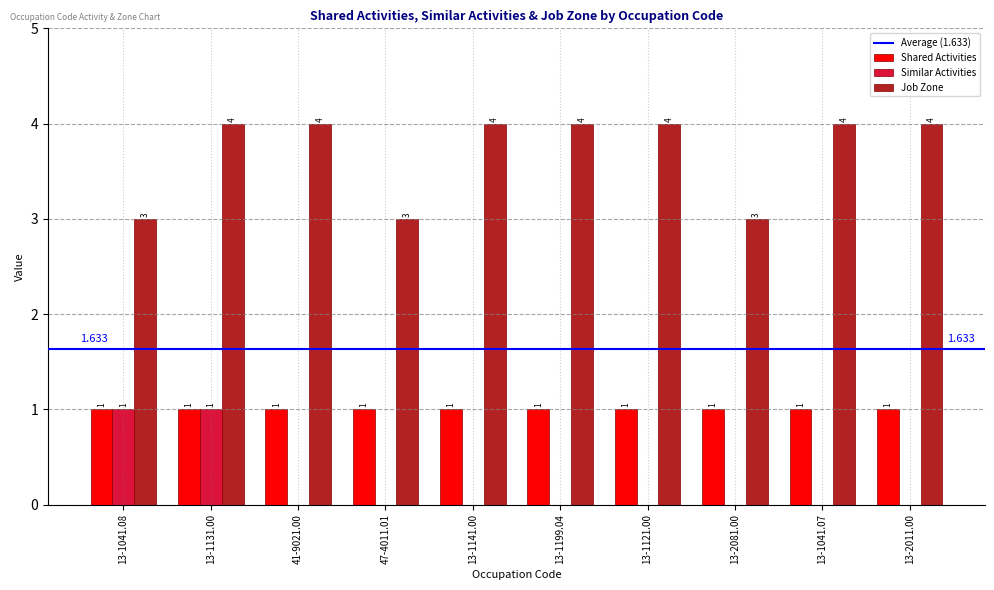

How many values in Similar Activities are above zero?

2